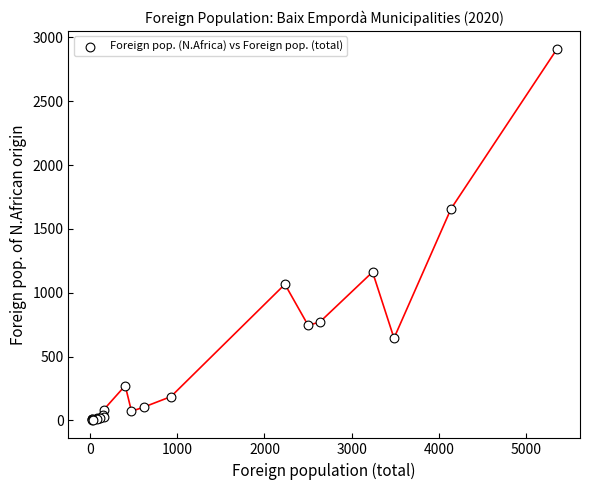

What Y value in the scatter plot is closest to 1455?

1658